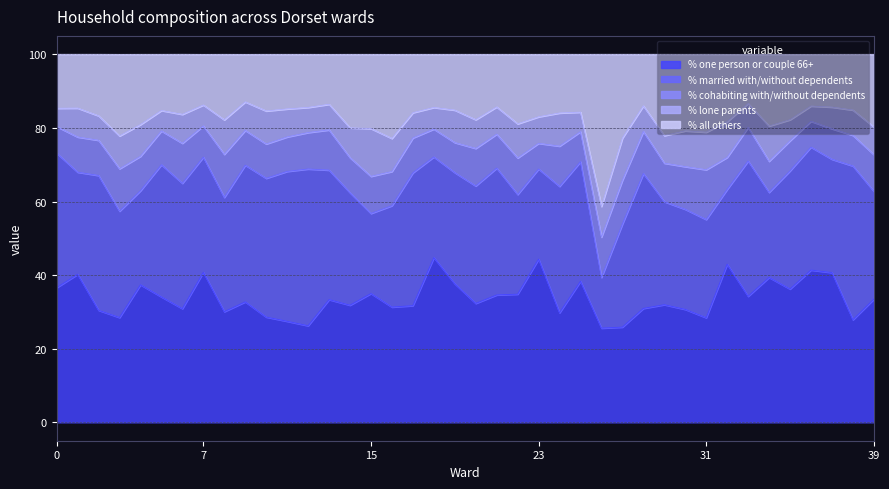

What is the total value across all series at 7?

100.0